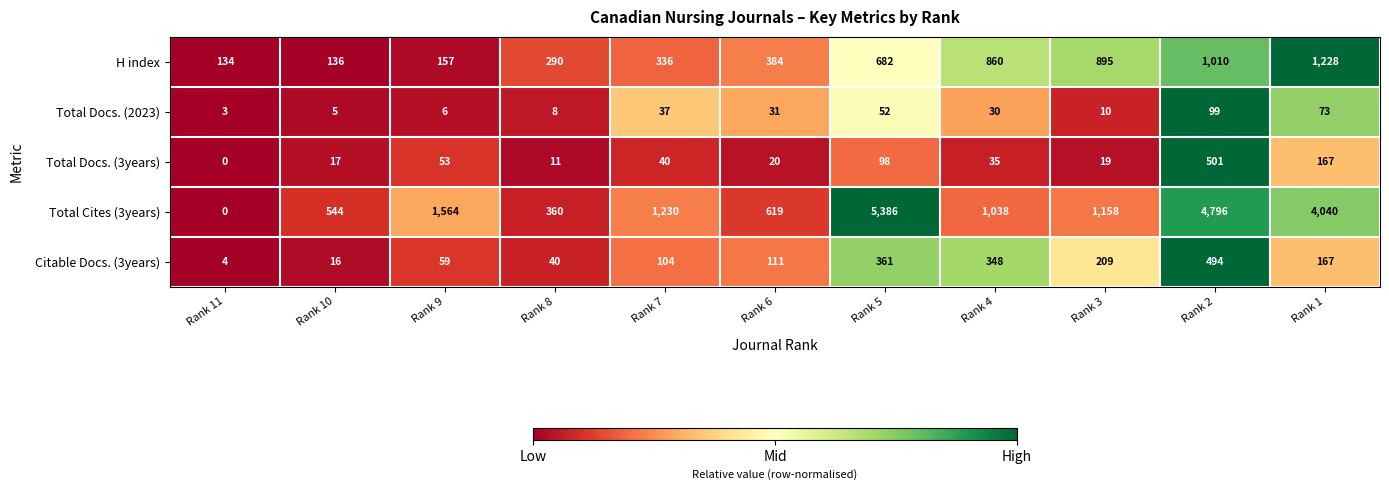

What is the total value across all series at Rank 9?

1839